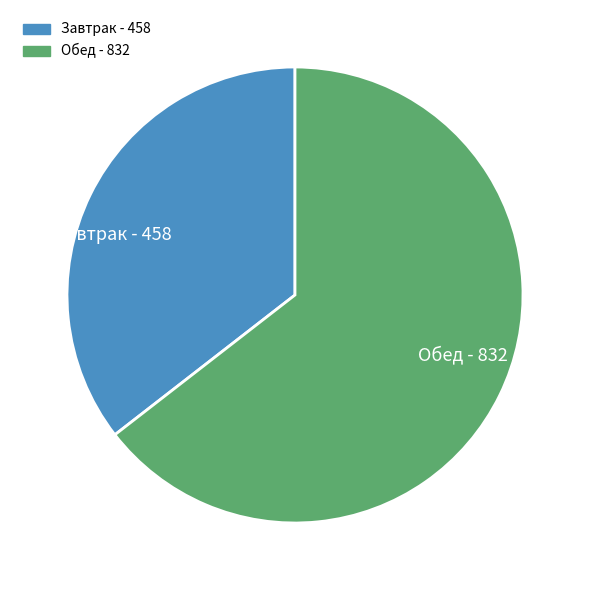

Approximately how many times larger is the value at Обед compared to Завтрак?

1.8